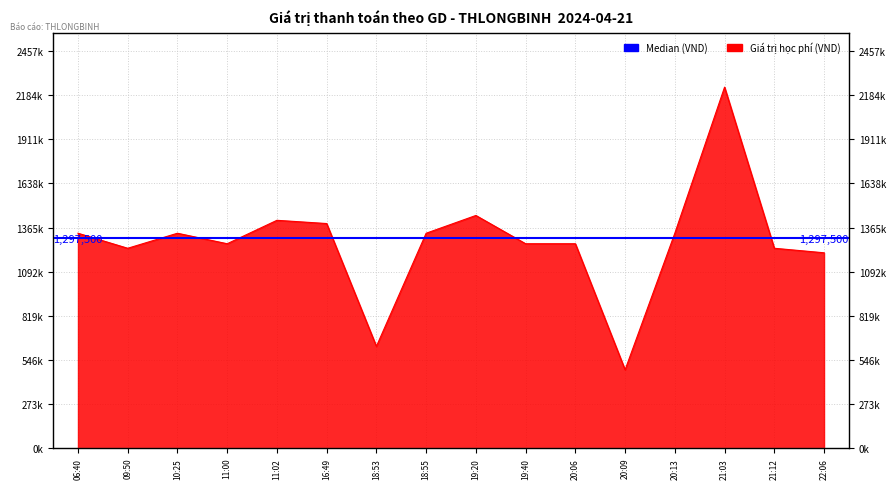

How many interior local valleys (lower than both neighbors) does the data have?

4